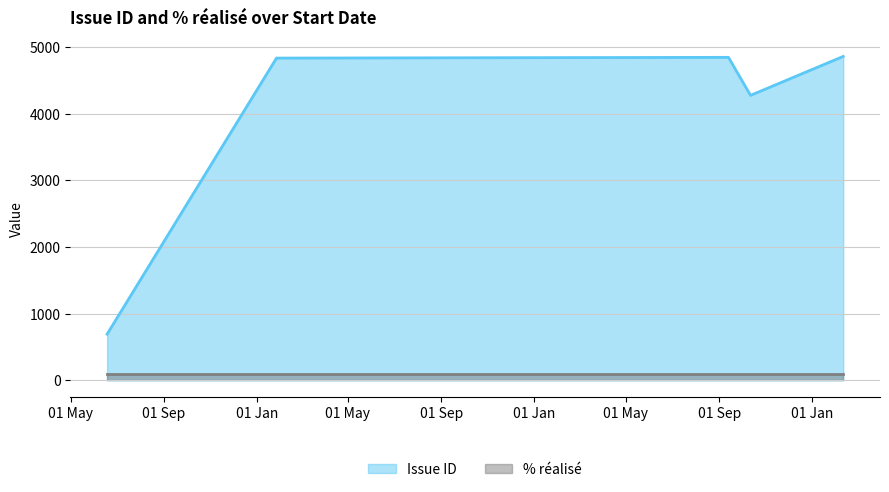

How many values in the Issue ID series are below 4833?

2